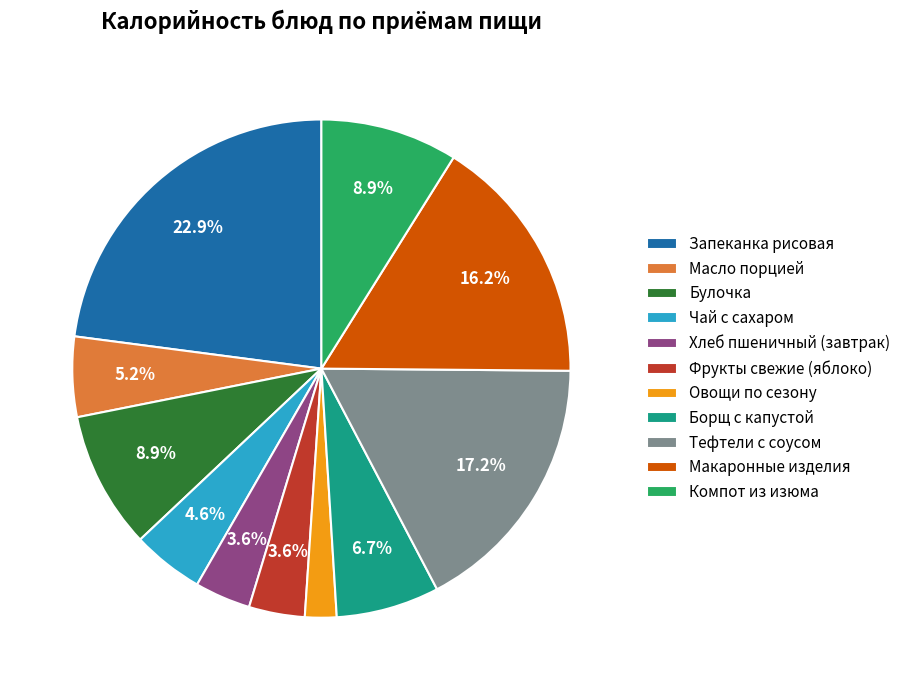

Which has a higher value, Хлеб пшеничный (завтрак) or Чай с сахаром?

Чай с сахаром